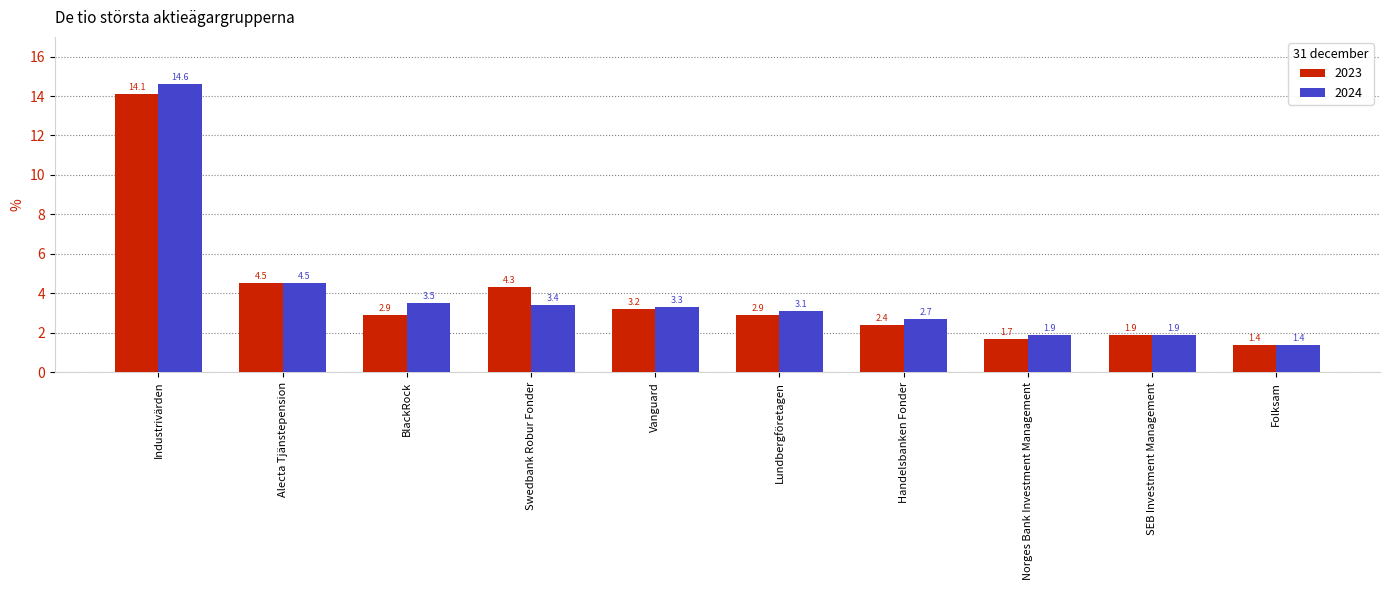

How many data points in 2023 are above 2?

7